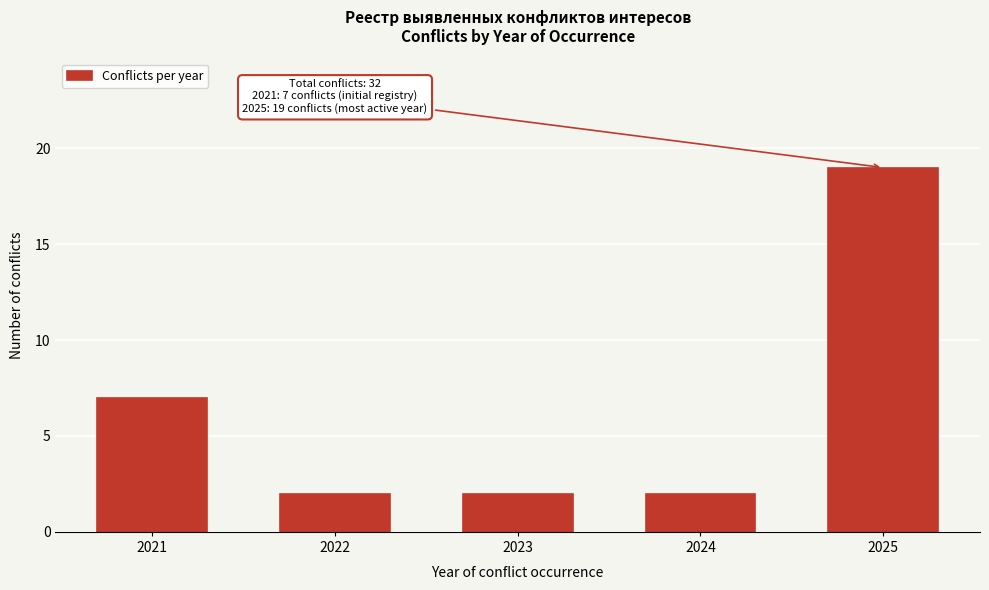

Reading left to right, list all the values displayed in this chart.

7	2	2	2	19